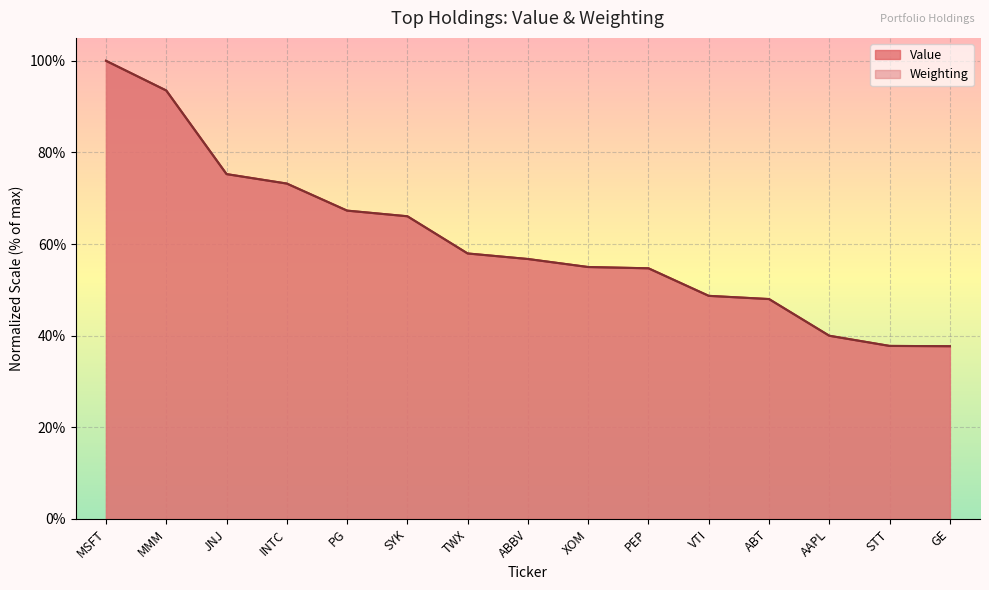

List the labels in order of Value value, largest first.

MSFT, MMM, JNJ, INTC, PG, SYK, TWX, ABBV, XOM, PEP, VTI, ABT, AAPL, STT, GE